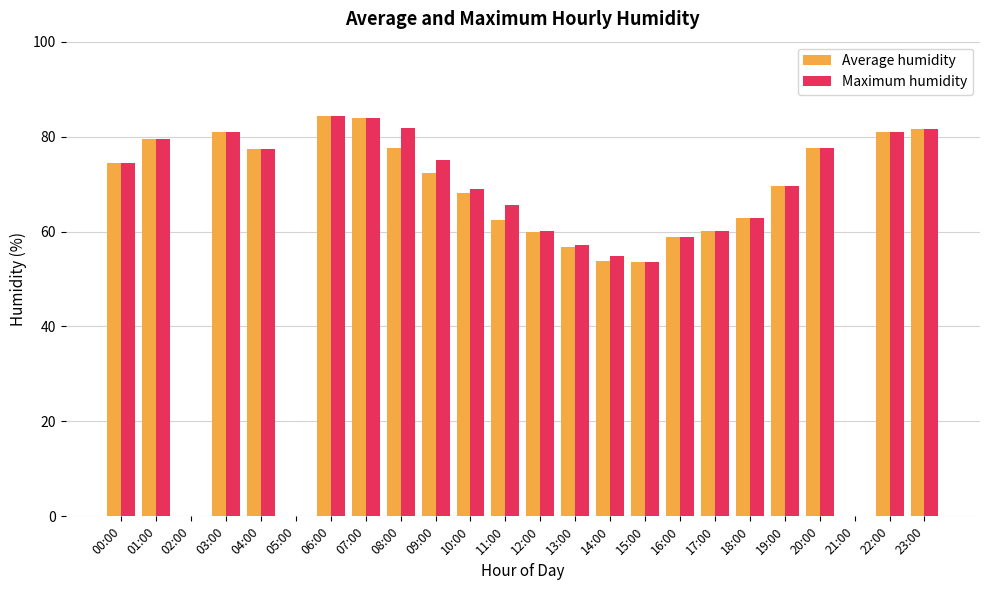

How many data points does each series have?

24